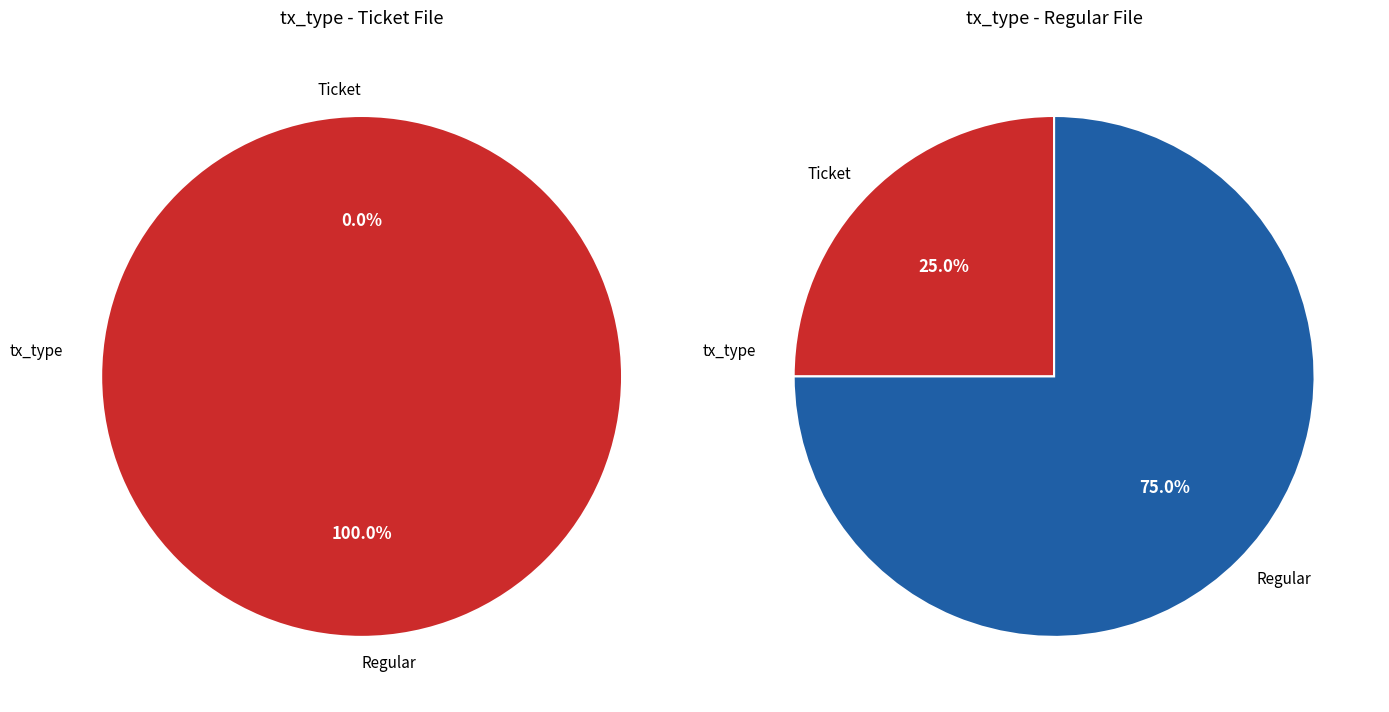

How many segments does this pie chart have?

2